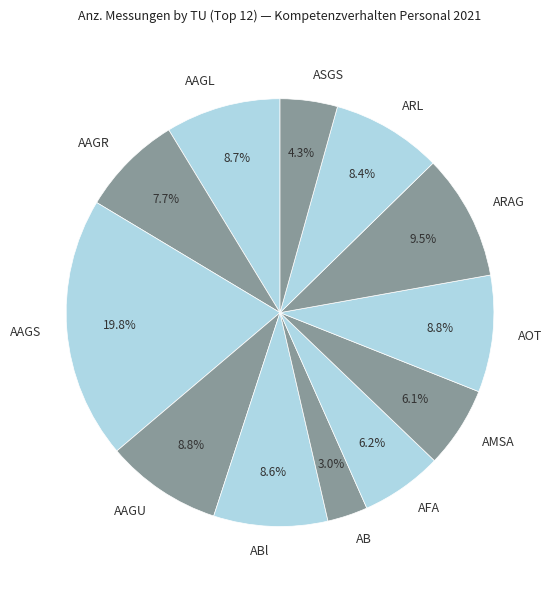

Is it true that ABl is 2% of the pie?

False